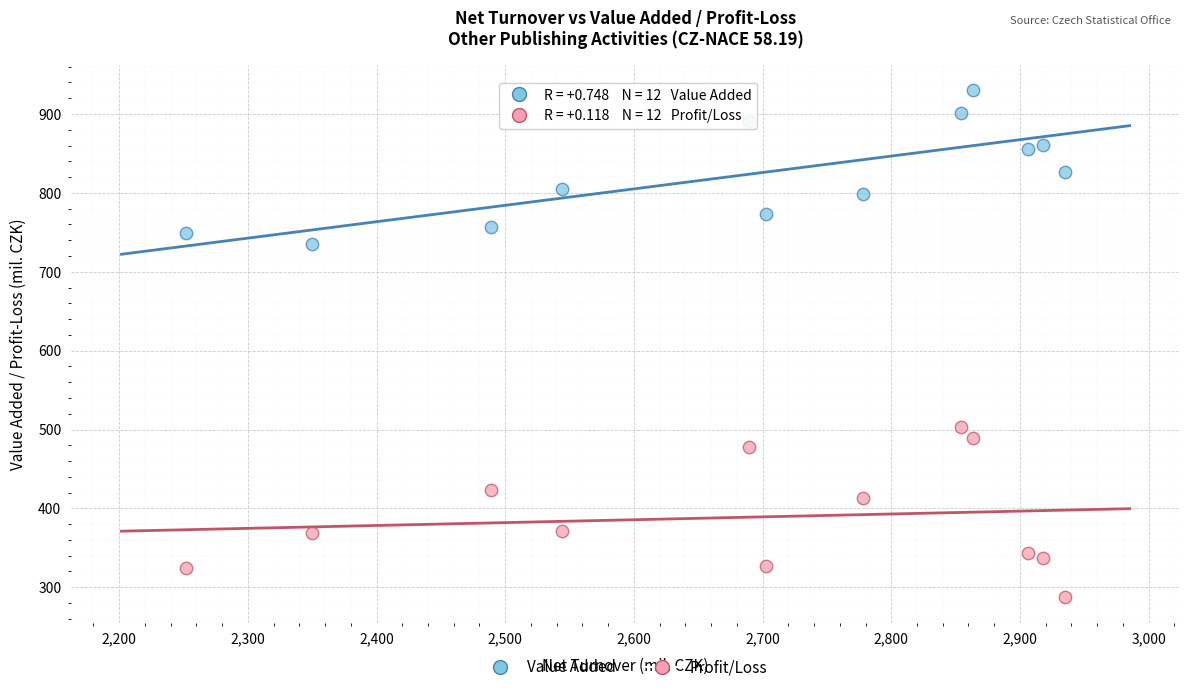

Across all series, what Y value is closest to 608?

503.7